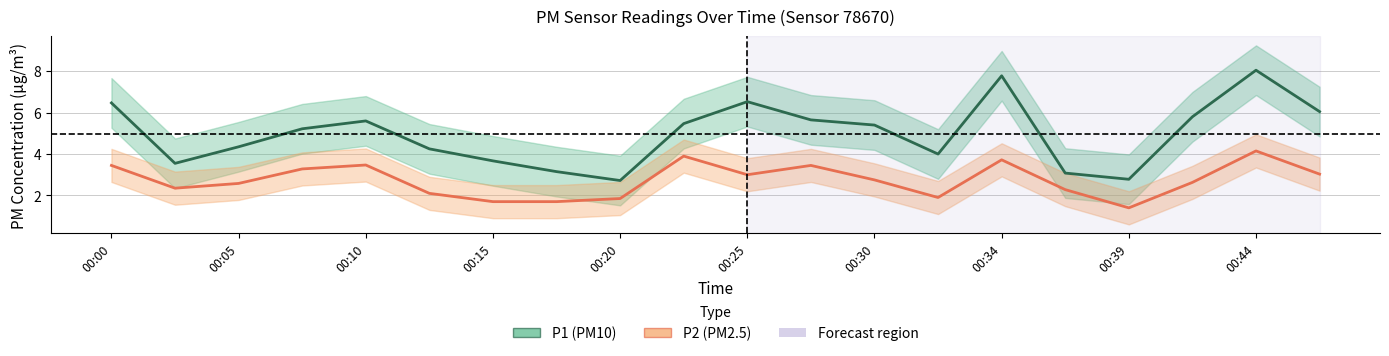

True or false: P2 has more than 0 interior local peaks.

True